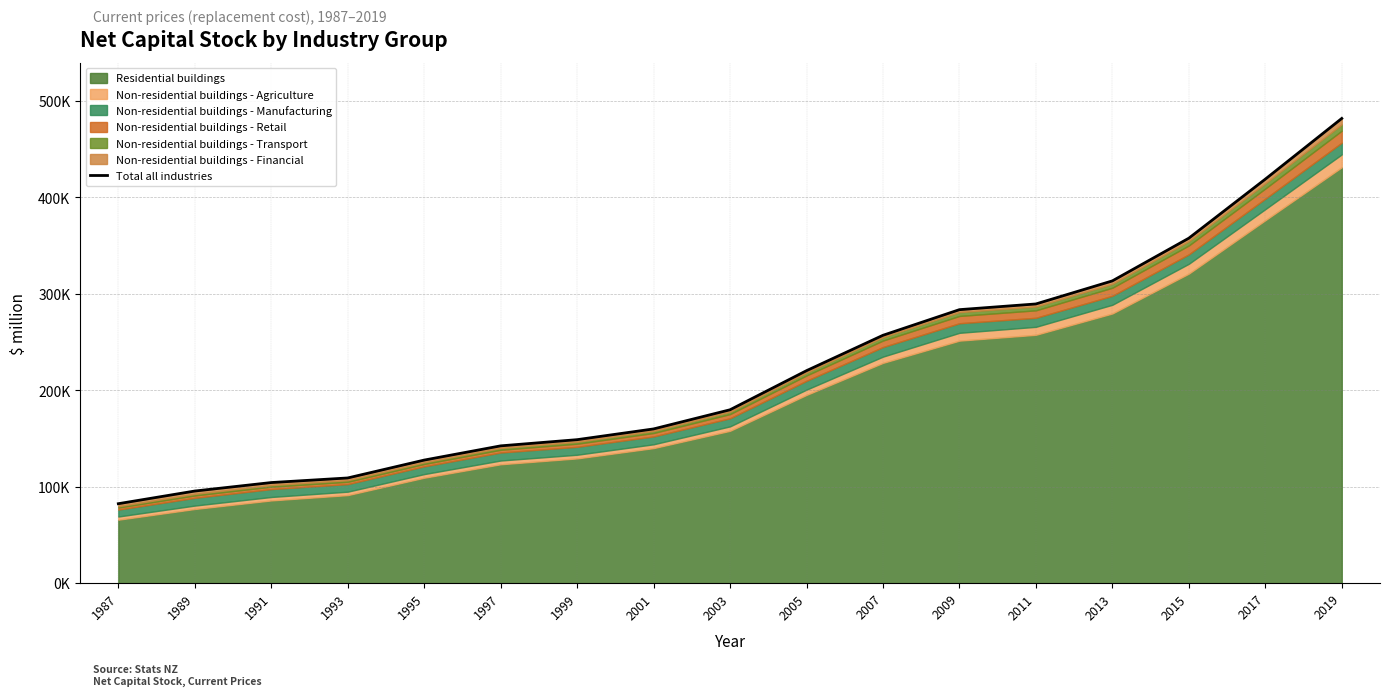

List the labels in order of value, largest first.

2019, 2017, 2015, 2013, 2011, 2009, 2007, 2005, 2003, 2001, 1999, 1997, 1995, 1993, 1991, 1989, 1987